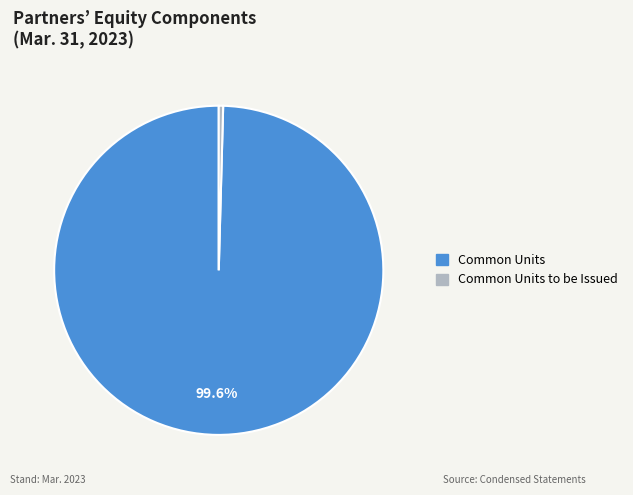

How many segments does this pie chart have?

2